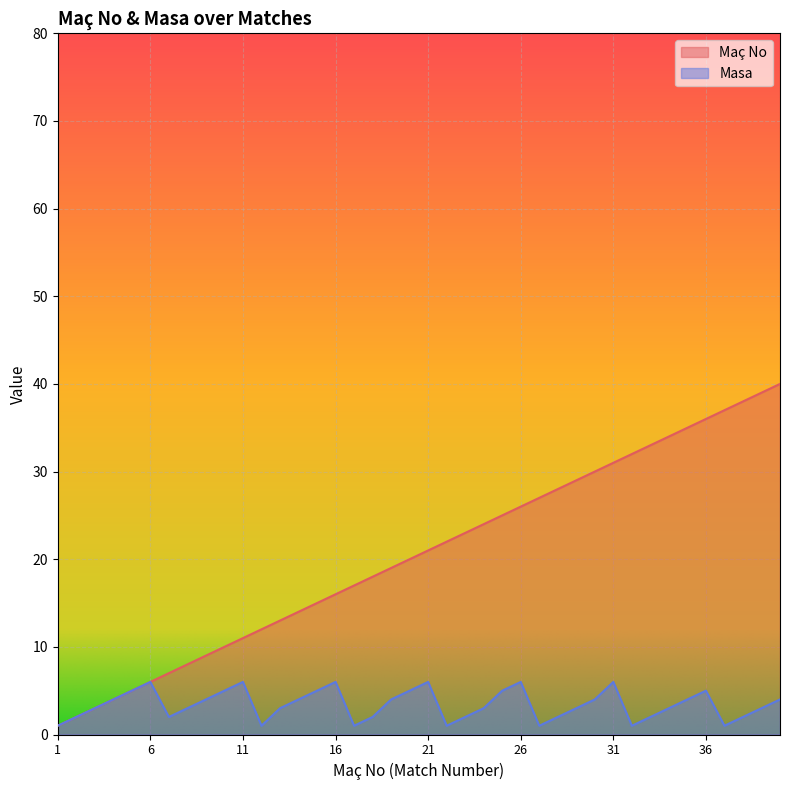

What is the sum of all Maç No values?

820